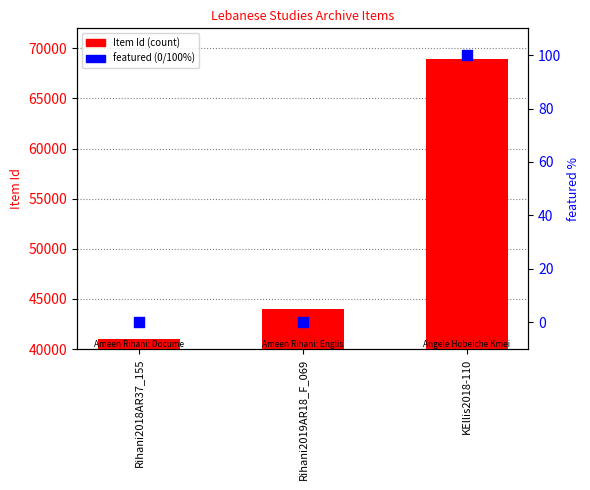

At which category is the sum across all series the highest?

KEllis2018-110